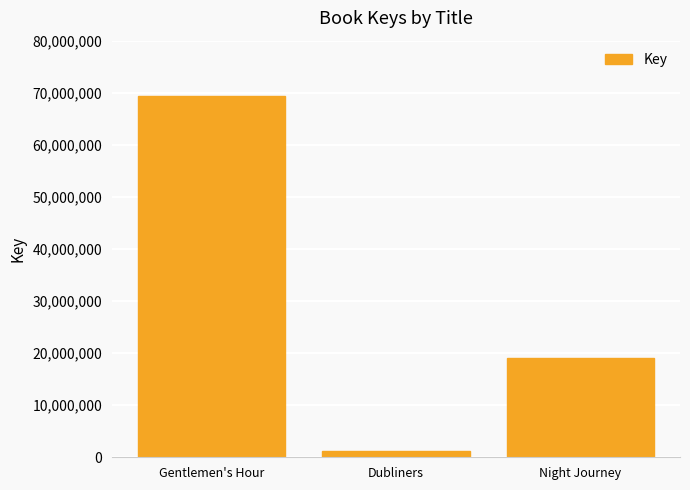

Approximately how many times larger is the value at Night Journey compared to Gentlemen's Hour?

0.3